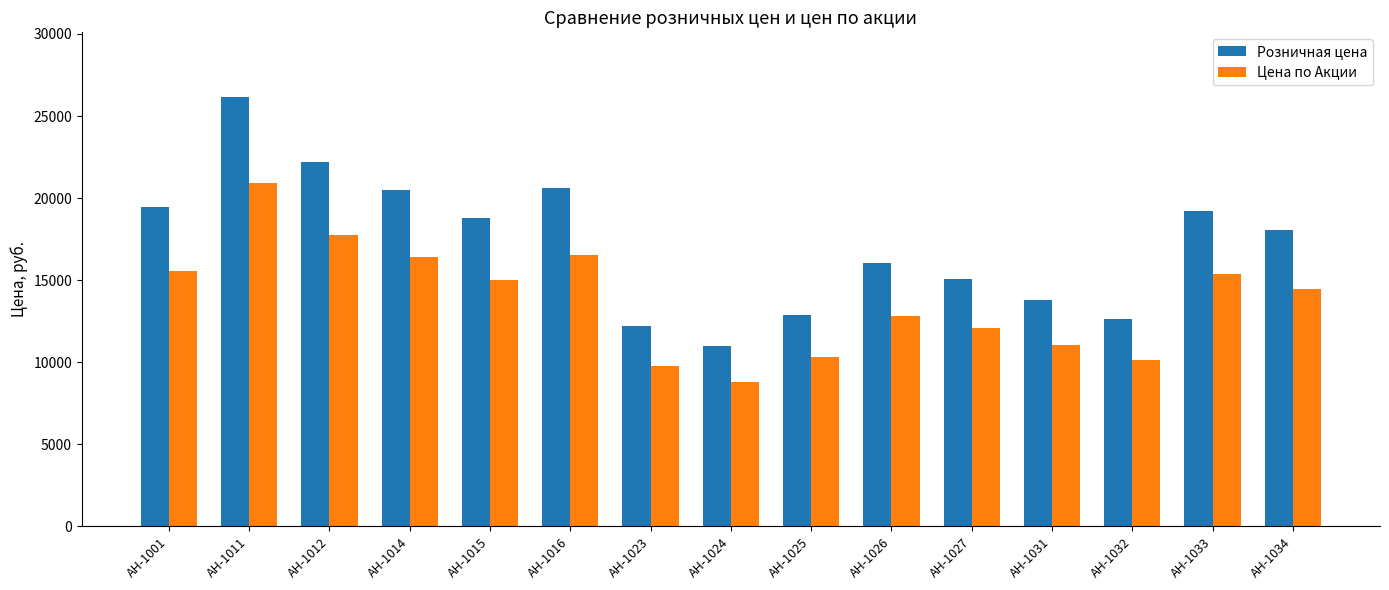

Which series changed the most between АН-1001 and АН-1024?

Розничная цена